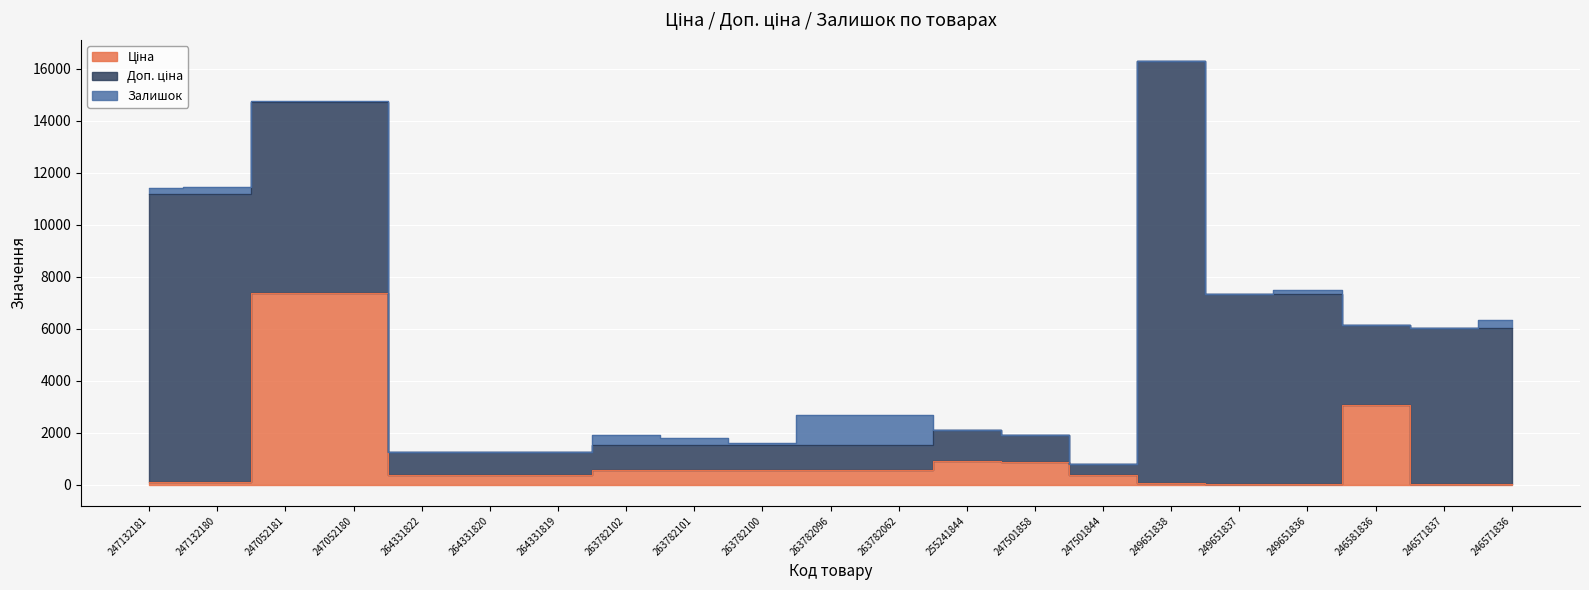

Does the chart display data point markers on the line(s)?

No